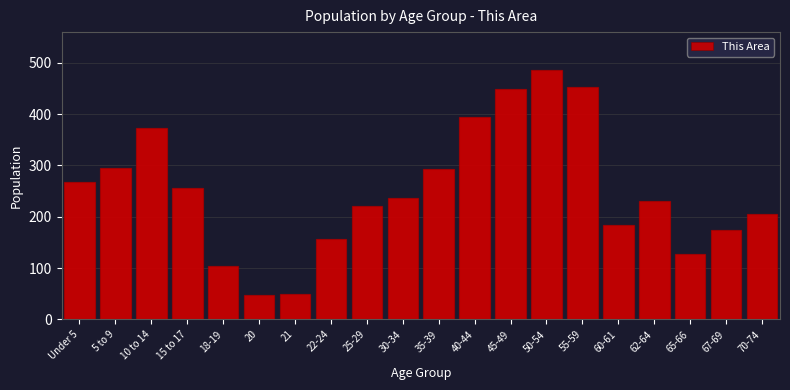

The chart shows a value of 395 at 40-44. True or false?

True